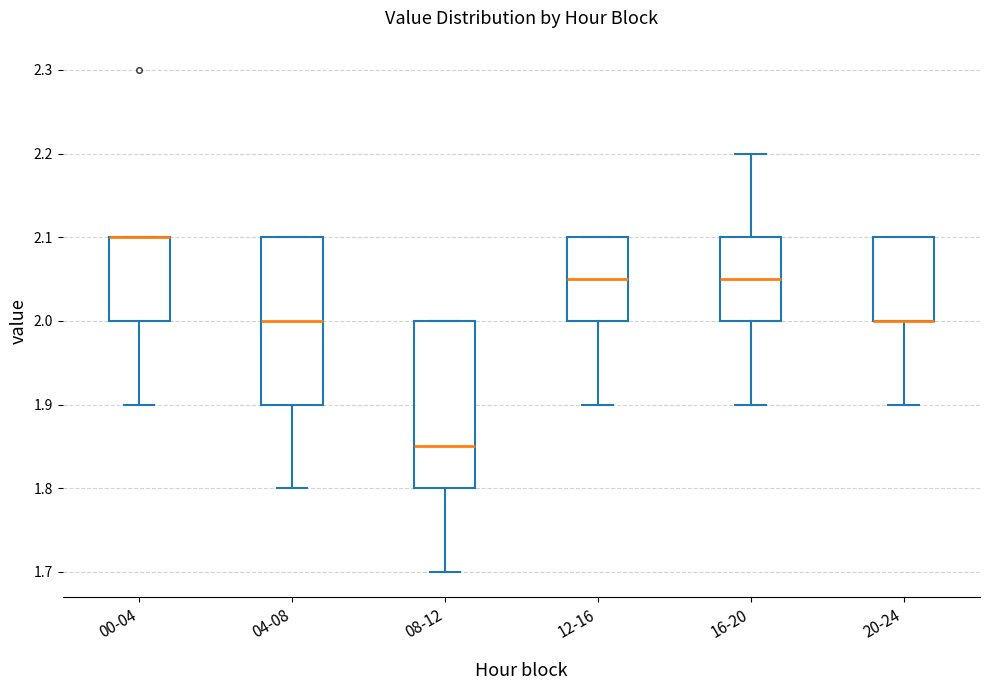

Reading left to right, read every box against the y-axis: the position of its median line, the range the box covers, and the ends of its whiskers. The values are not printed on the chart, so give them approximately, as read against the axis.

00-04: median 2.10 (drawn on the box's upper edge), box 2.00 to 2.10, whiskers 1.90 to 2.10
04-08: median 2.00, box 1.90 to 2.10, whiskers 1.80 to 2.10
08-12: median 1.85, box 1.80 to 2.00, whiskers 1.70 to 2.00
12-16: median 2.05, box 2.00 to 2.10, whiskers 1.90 to 2.10
16-20: median 2.05, box 2.00 to 2.10, whiskers 1.90 to 2.20
20-24: median 2.00 (drawn on the box's lower edge), box 2.00 to 2.10, whiskers 1.90 to 2.10